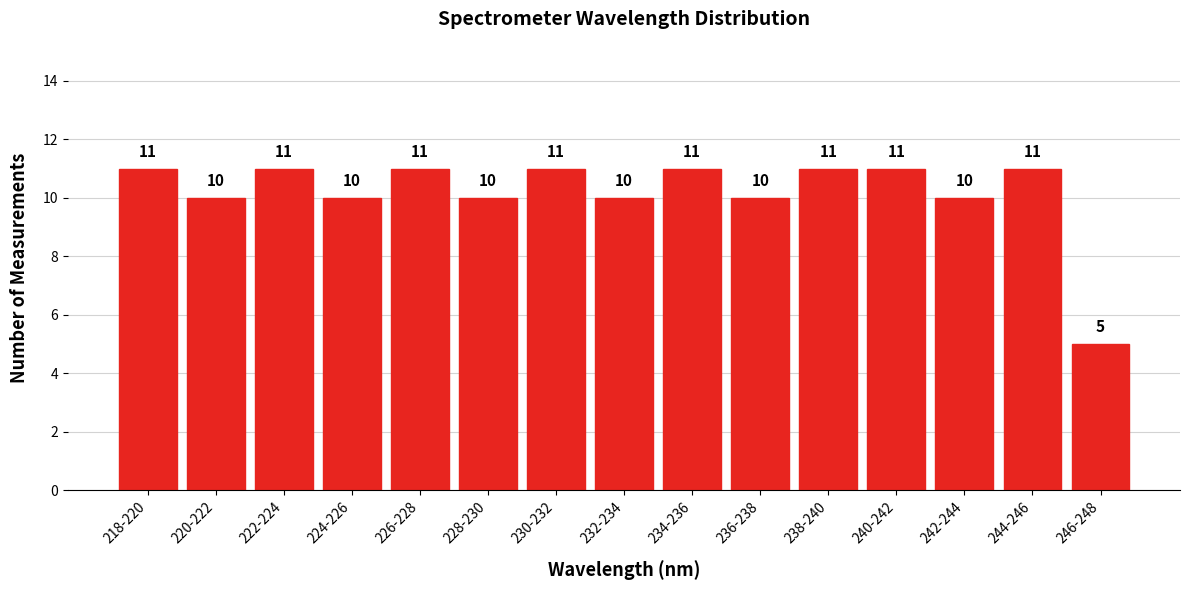

Reading left to right, transcribe all the data shown in this chart.

11	10	11	10	11	10	11	10	11	10	11	11	10	11	5